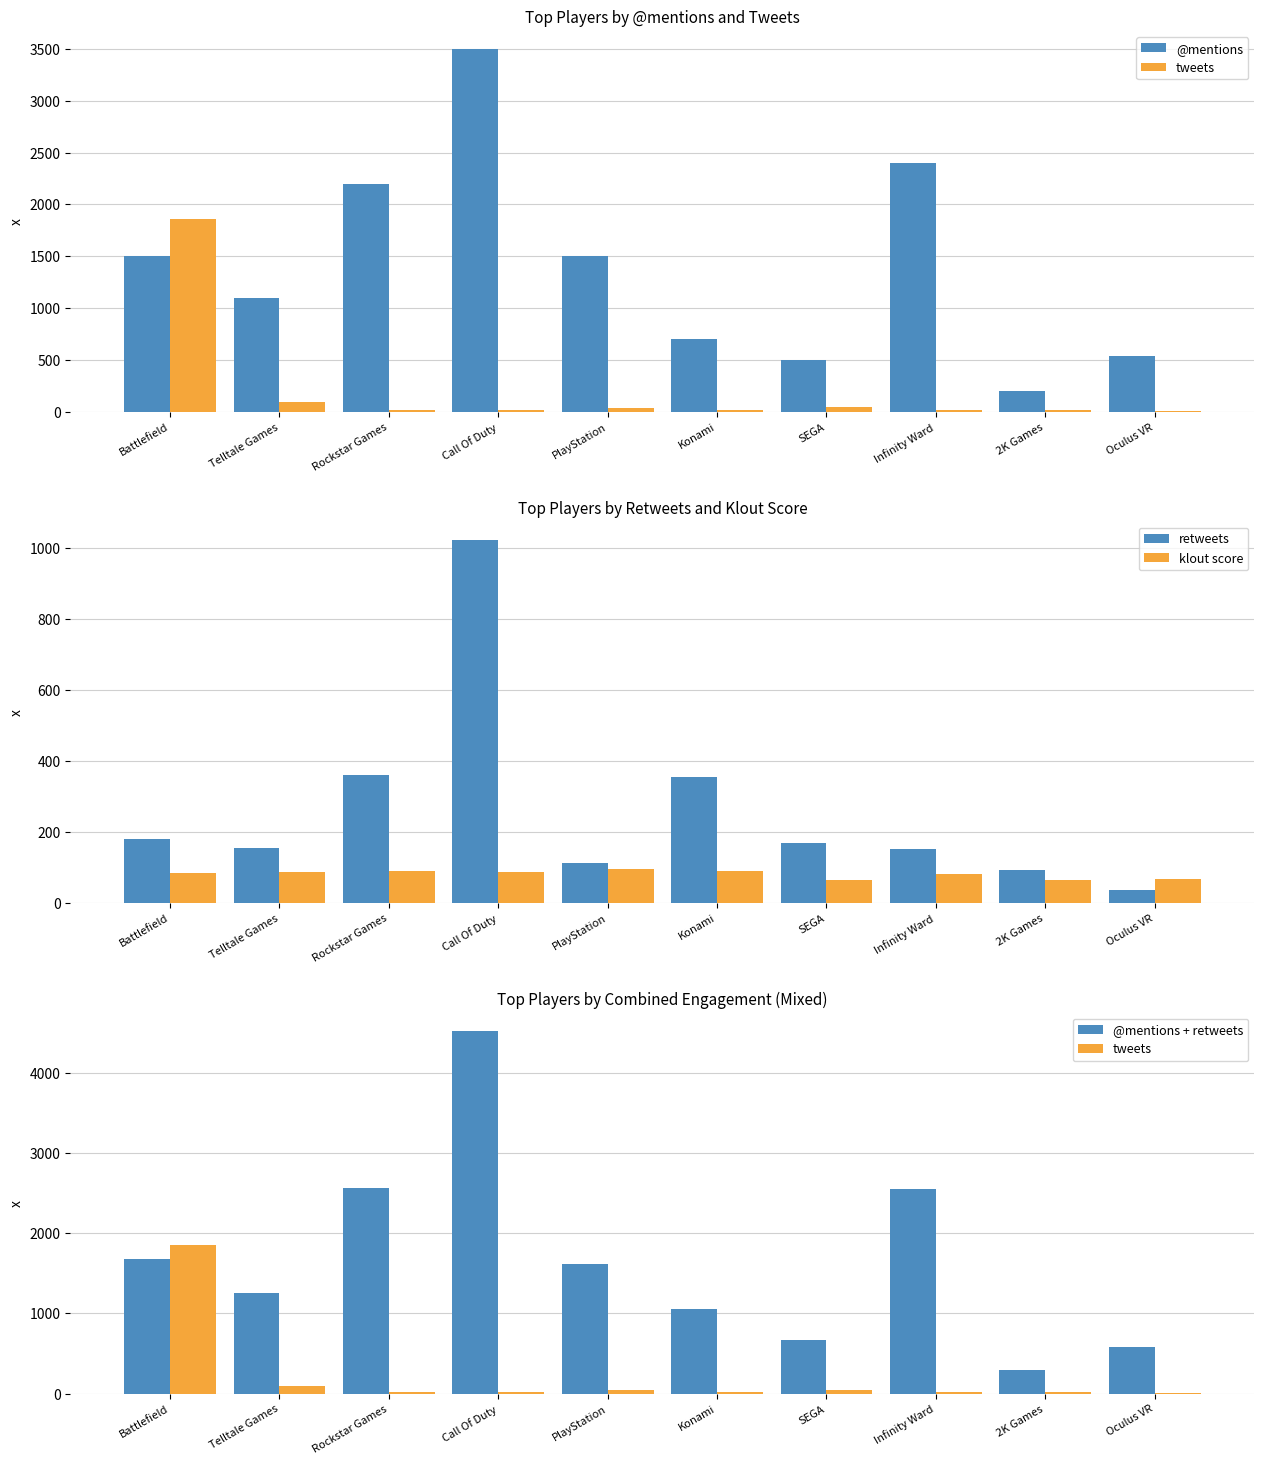

What is the label of the 8th bar from the left?

Infinity Ward